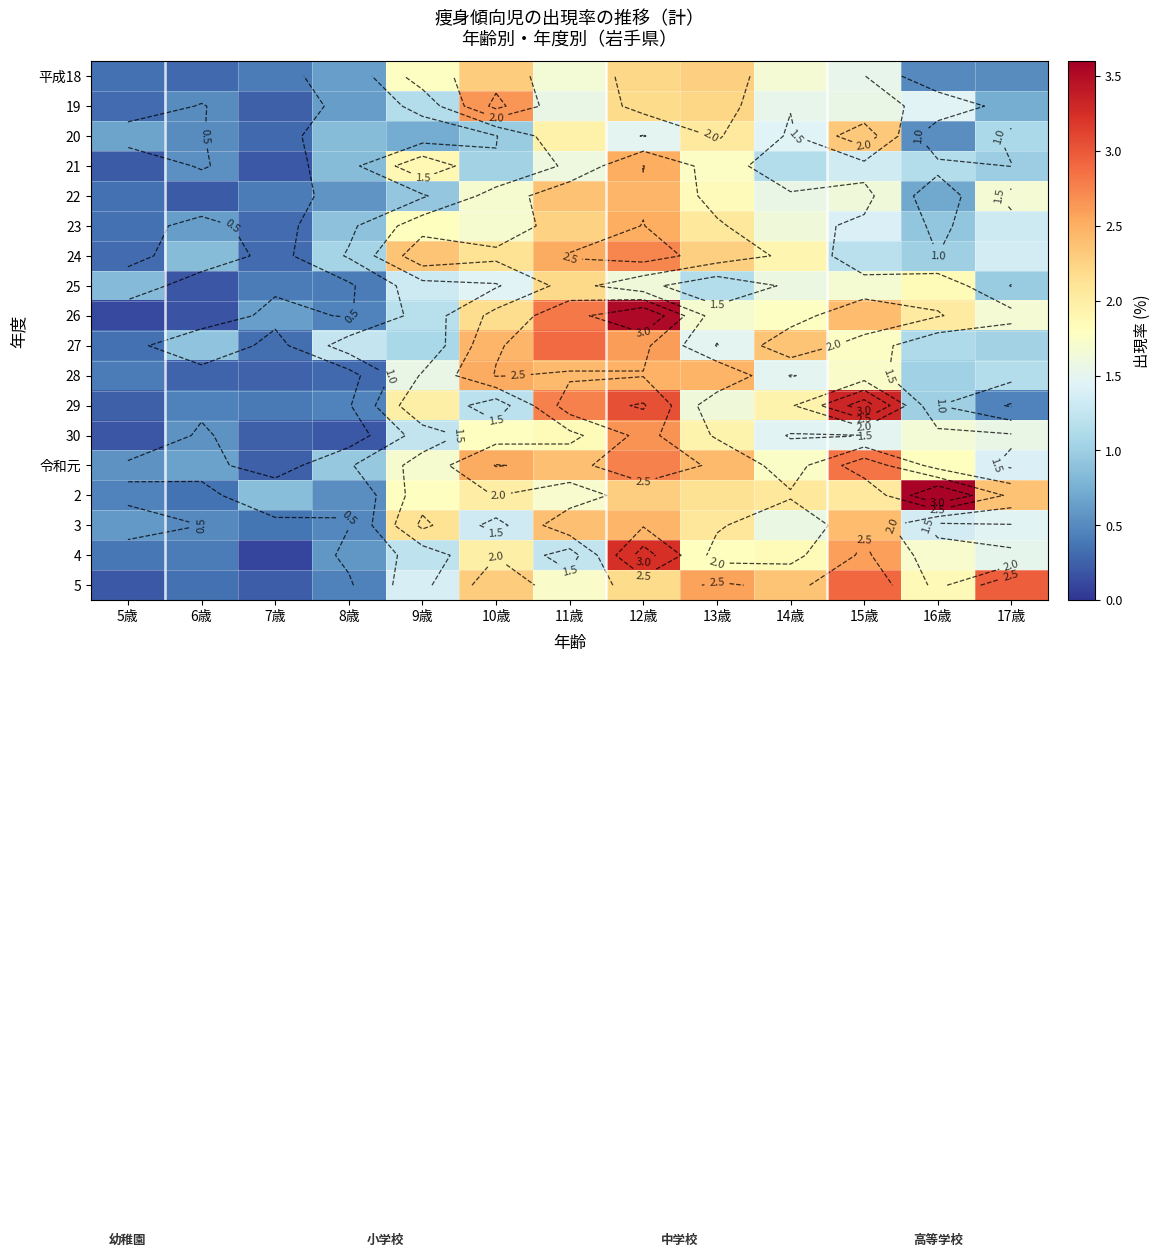

What is the sum of the 28 values at 13歳 and 15歳?

4.2